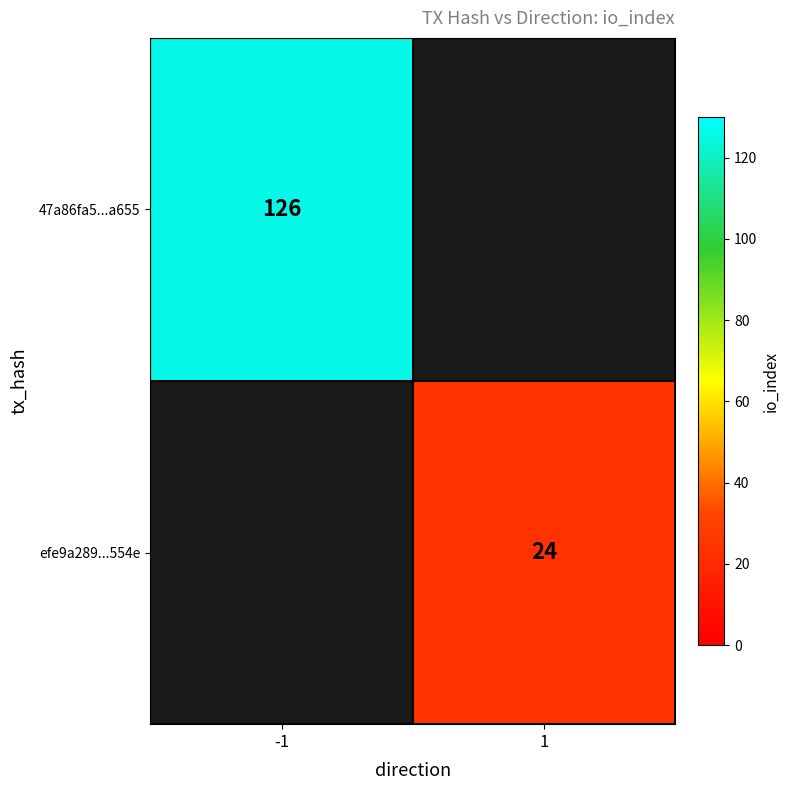

The value of efe9a289...554e at 1 is 9. True or false?

False